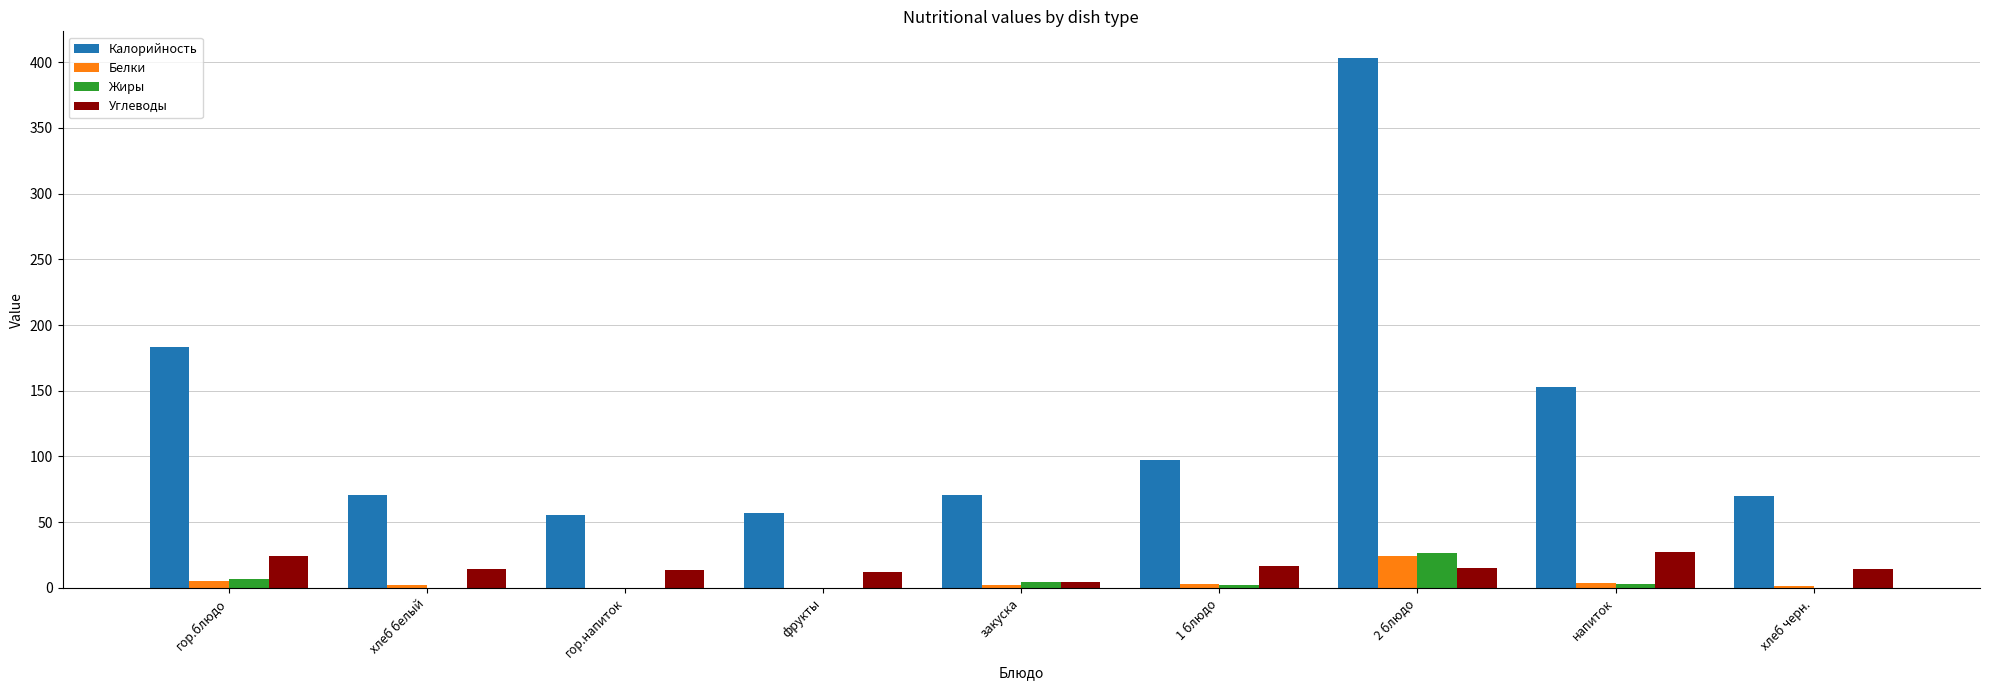

Which series changed the most between хлеб белый and 2 блюдо?

Калорийность